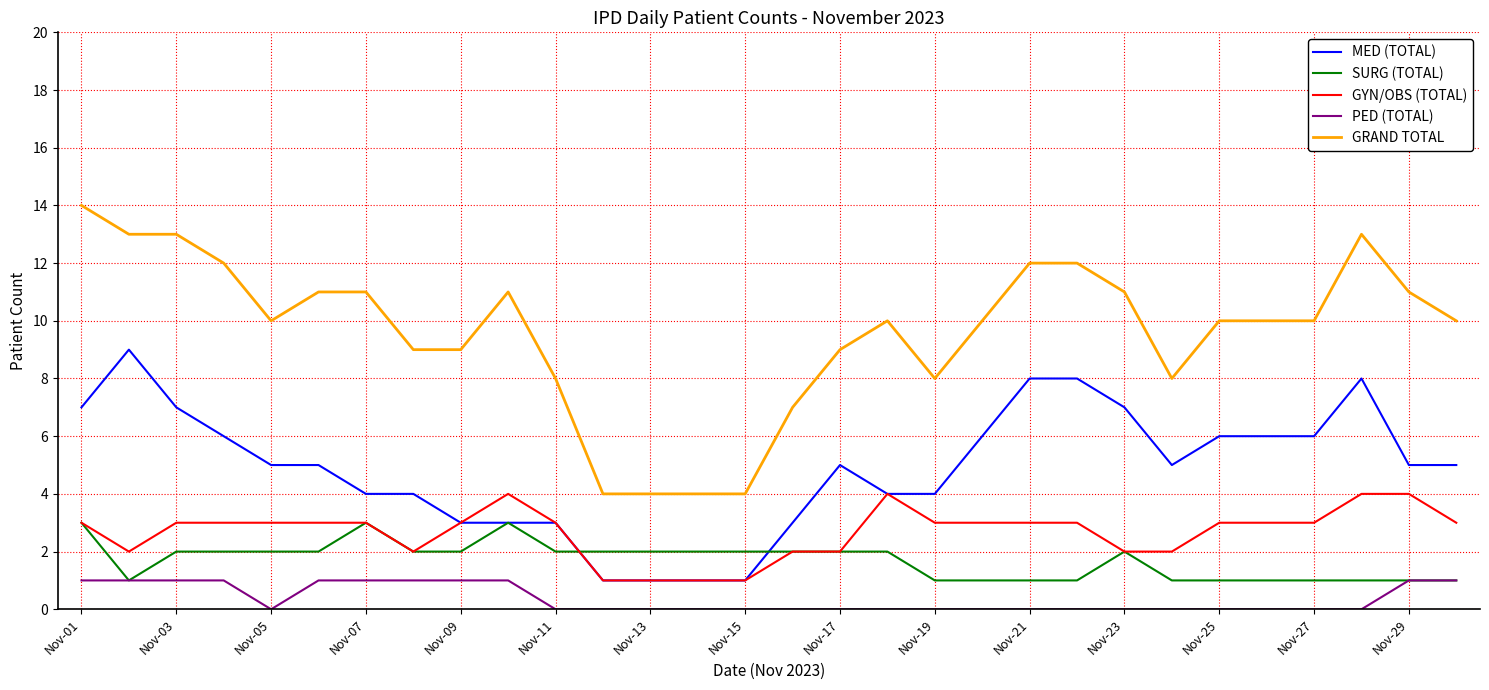

How many MED (TOTAL) values are between 3 and 6?

19